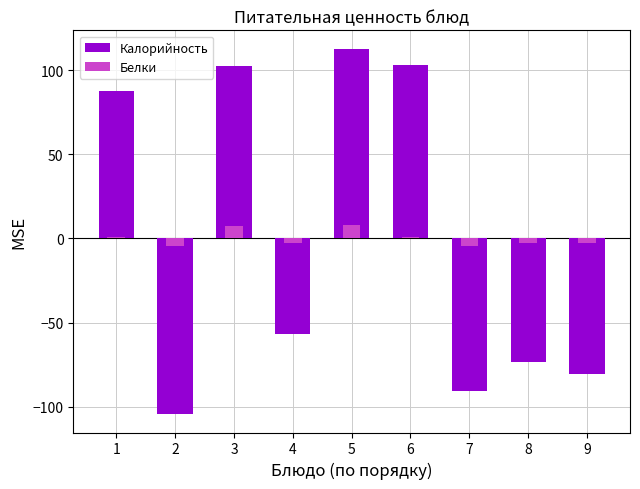

What is the total value across all series at 1?

88.7